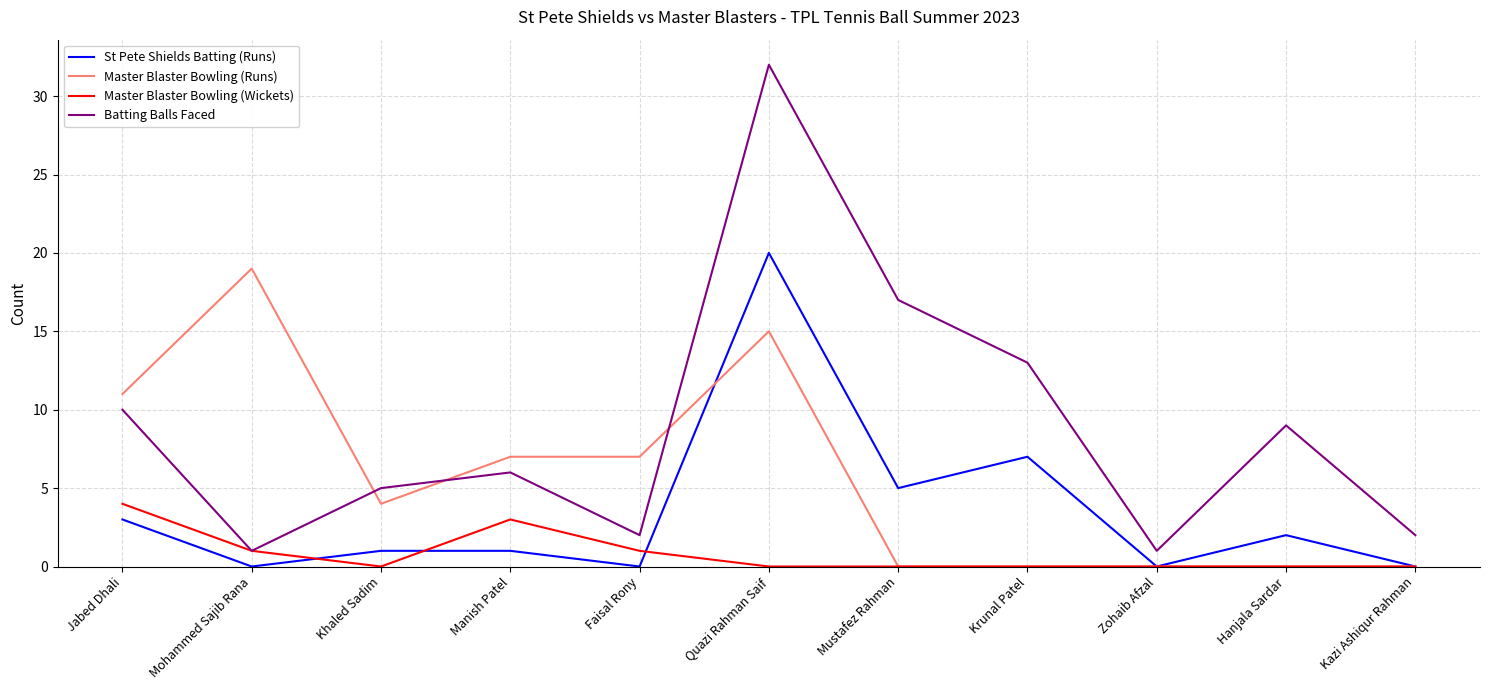

Does the chart display data point markers on the line(s)?

No